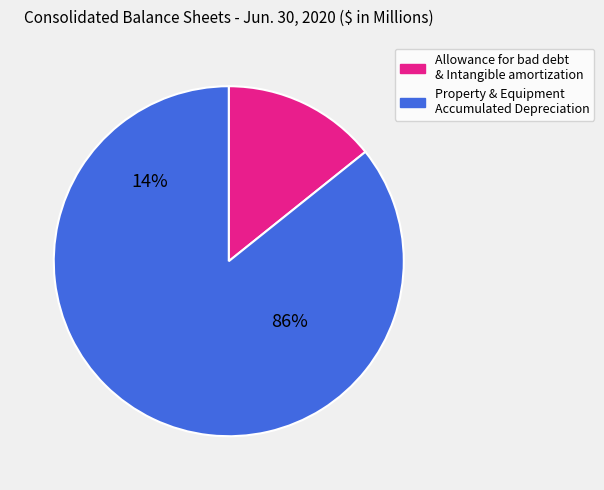

Is there any slice that represents more than half of the pie?

Yes